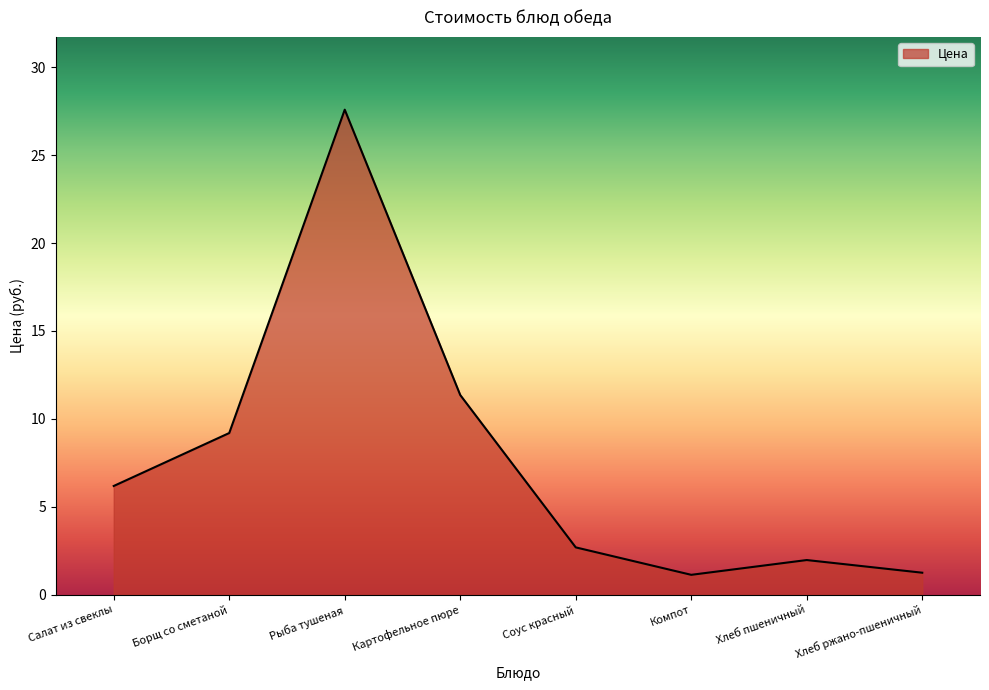

How many interior local valleys (lower than both neighbors) does the data have?

1